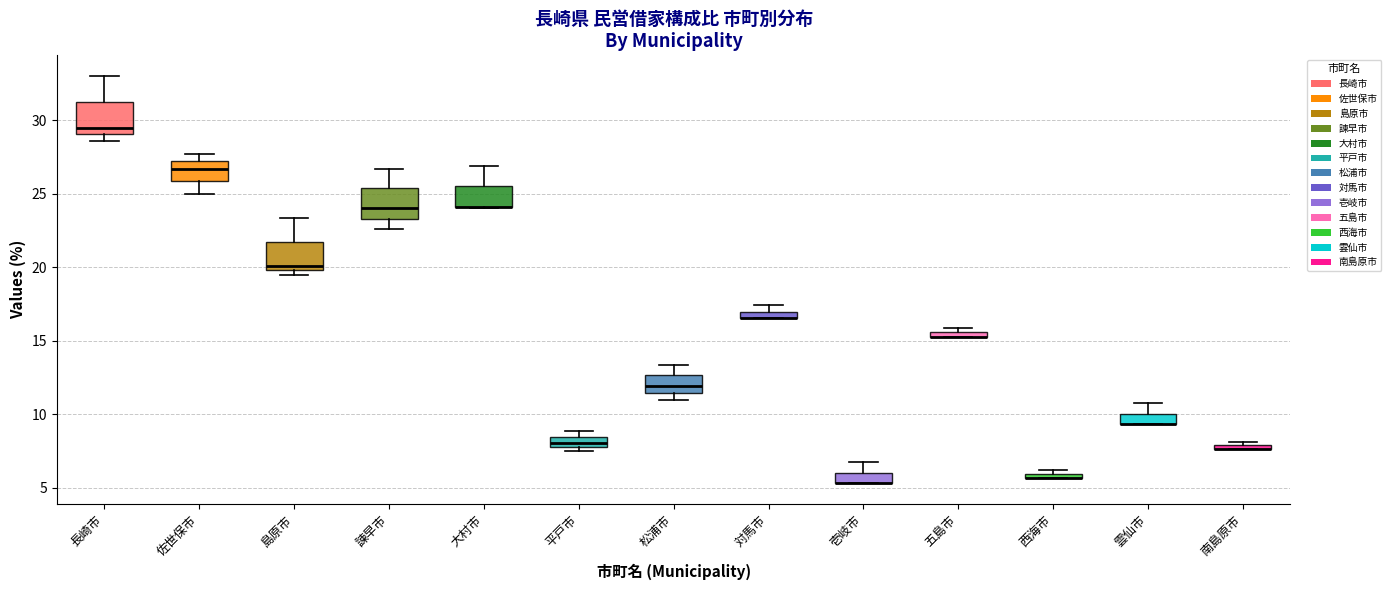

Where is the lower edge of the box for 南島原市 on the y-axis? The values are not printed on the chart, so give them approximately, as read against the axis.

7.5